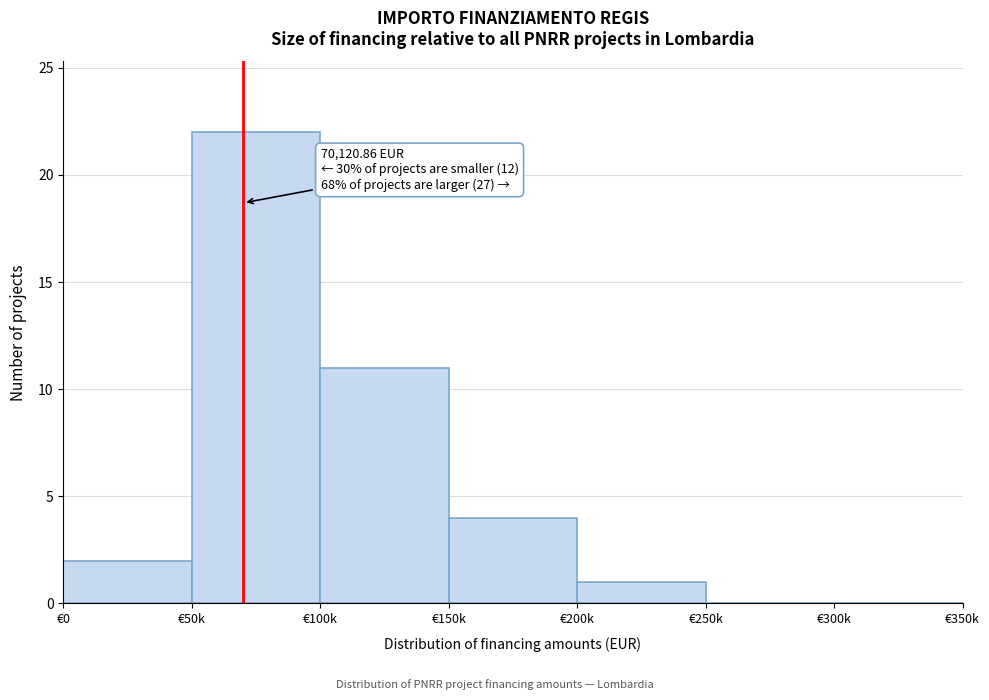

Reading left to right, transcribe all the data shown in this chart.

€0=2	€50k=22	€100k=11	€150k=4	€200k=1	€250k=0	€300k=0